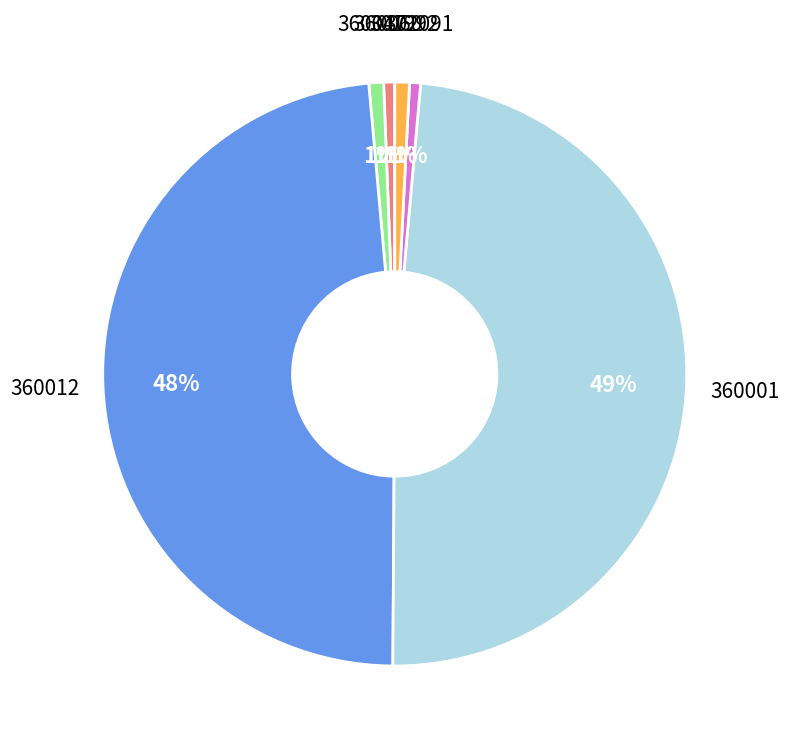

Does any single category account for the majority?

No